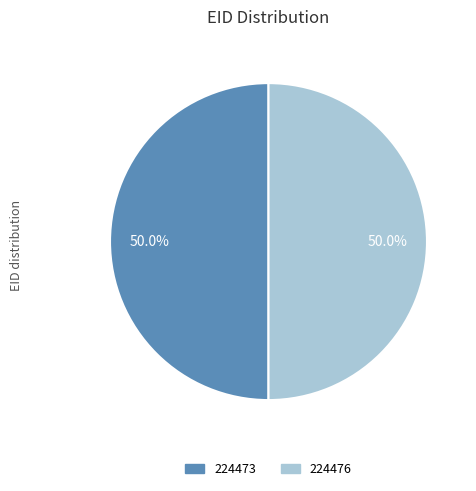

The 224473 slice represents 50% of the pie. True or false?

True